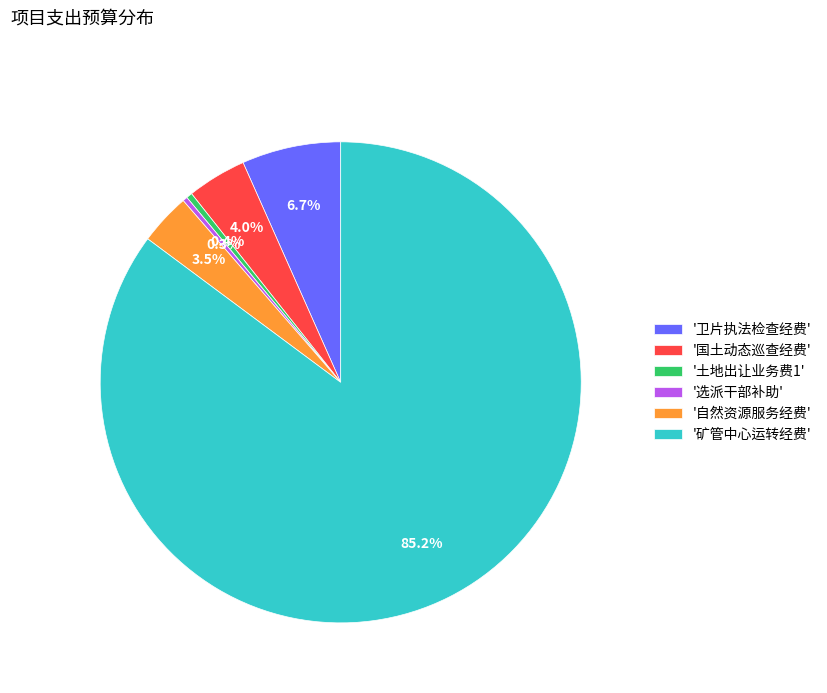

What is the largest slice in the pie chart?

'矿管中心运转经费'